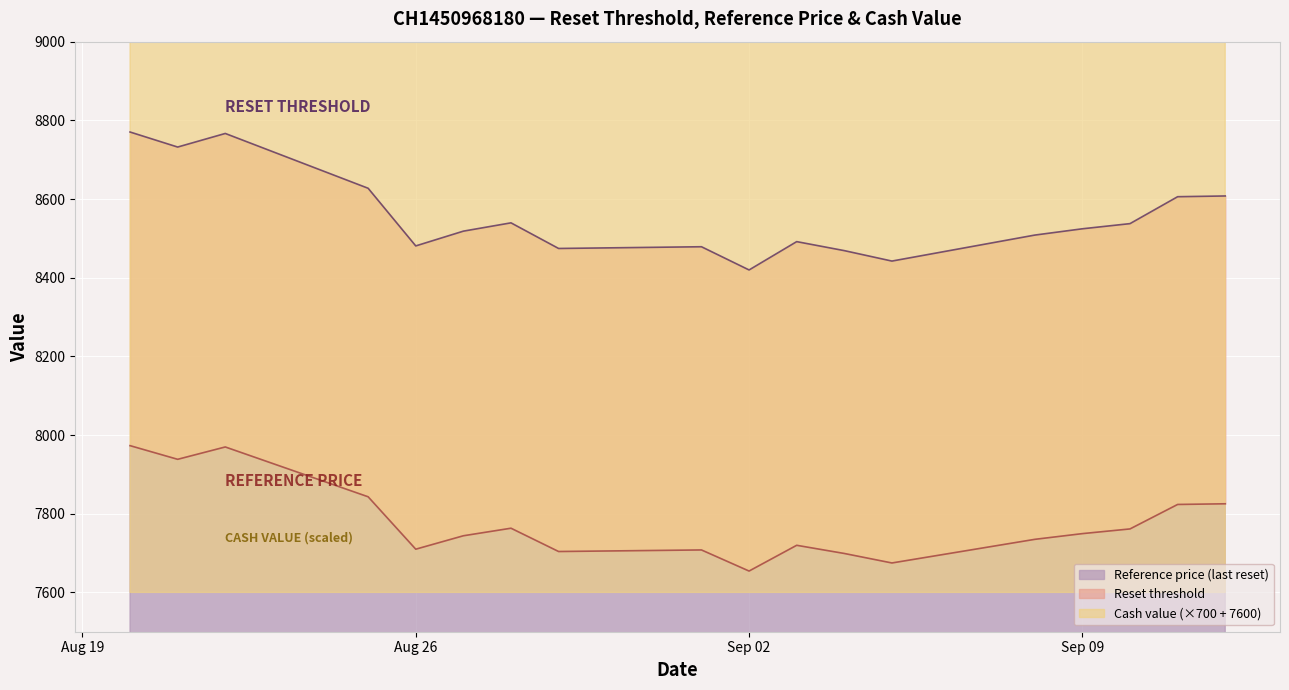

Reading left to right, transcribe all the data shown in this chart.

Reset threshold: 8770.3	8732.1	8766.7	8627.3	8480.8	8518.3	8539.4	8474.3	8478.7	8419.7	8491.7	8468.8	8442.3	8508.3	8524.3	8537.5	8605.9	8607.8
Reference price: 7973.0	7938.3	7969.7	7843.0	7709.8	7743.9	7763.1	7703.9	7707.9	7654.2	7719.7	7698.9	7674.8	7734.8	7749.4	7761.3	7823.5	7825.2
Cash value: 14600.0	14845.0	14614.0	15510.0	16581.0	16266.0	16091.0	16609.0	16574.0	17078.0	16427.0	16616.0	16847.0	16266.0	16133.0	16028.0	15489.0	15475.0